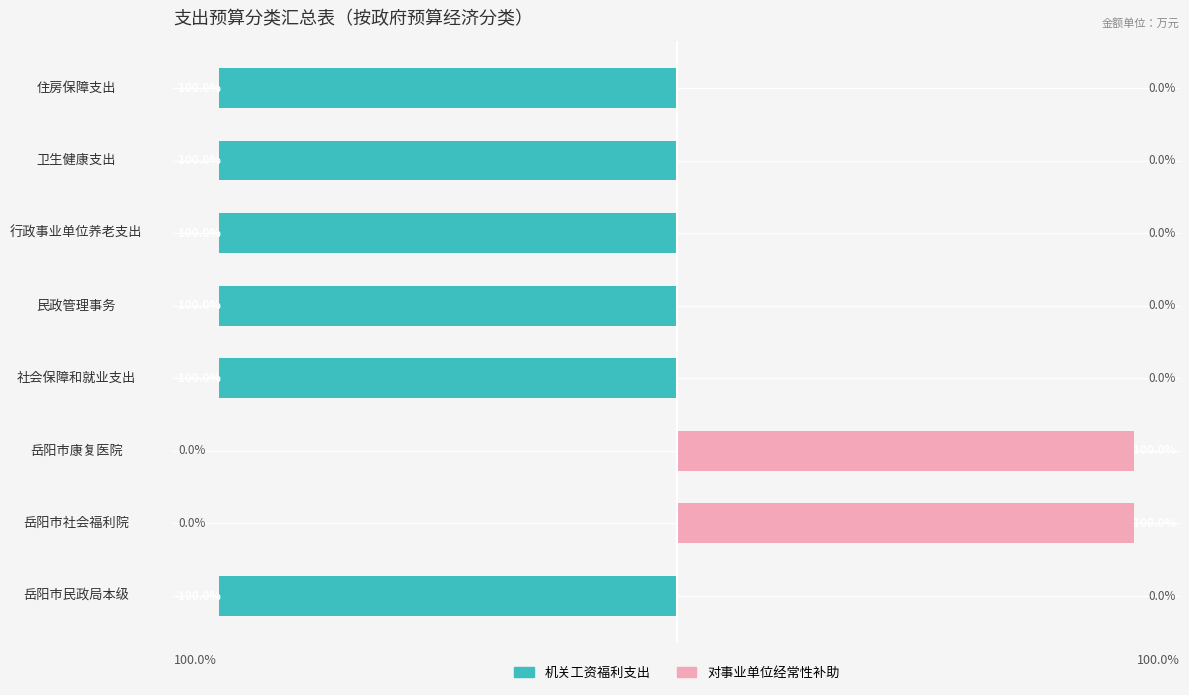

At how many categories does at least one series exceed -48?

8